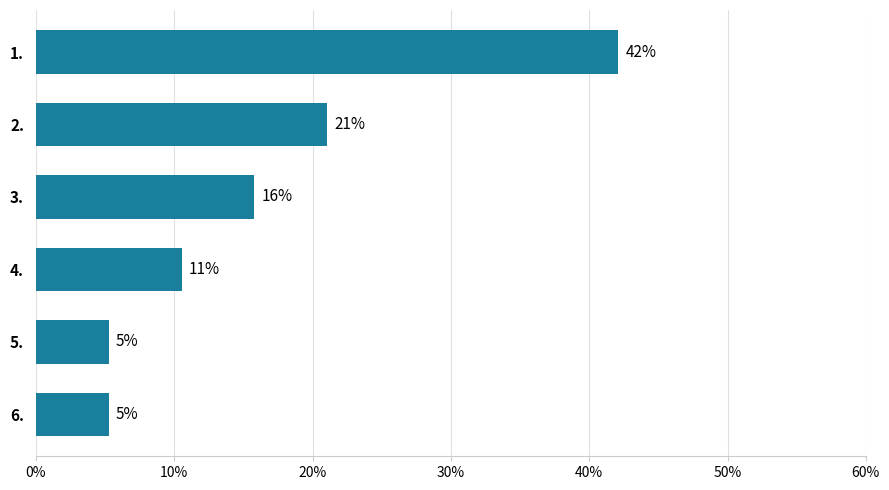

What is the average value?

0.2